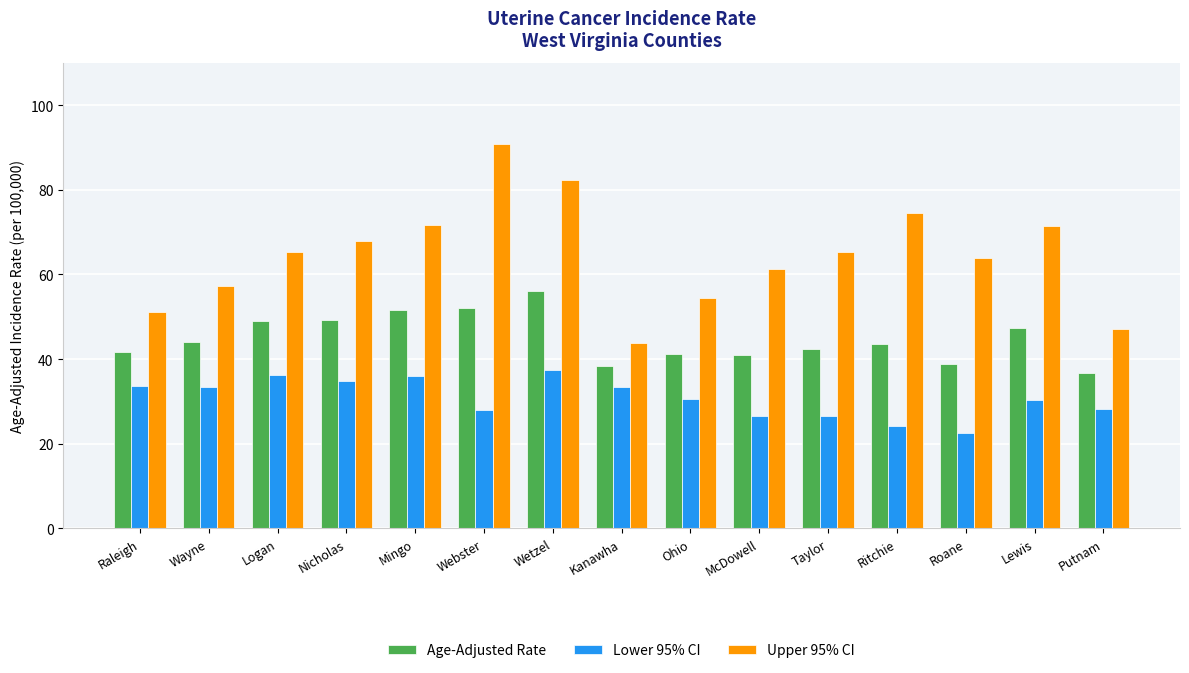

What is the total value across all series at Webster?

170.7